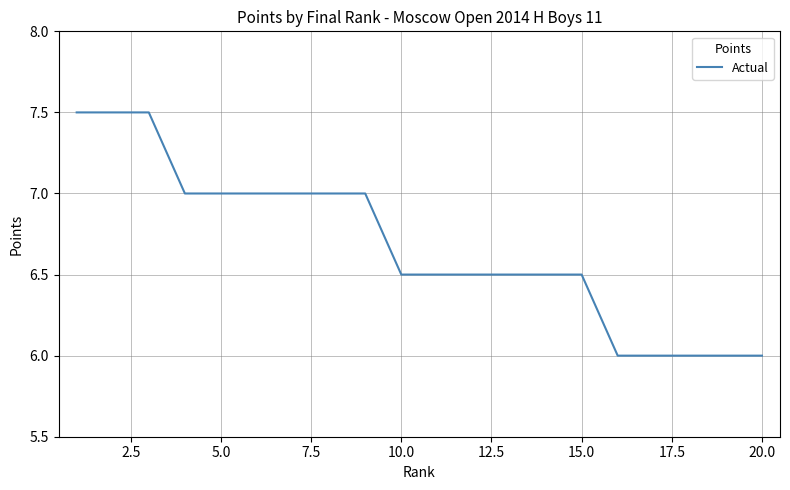

What is the smallest value displayed?

6.0